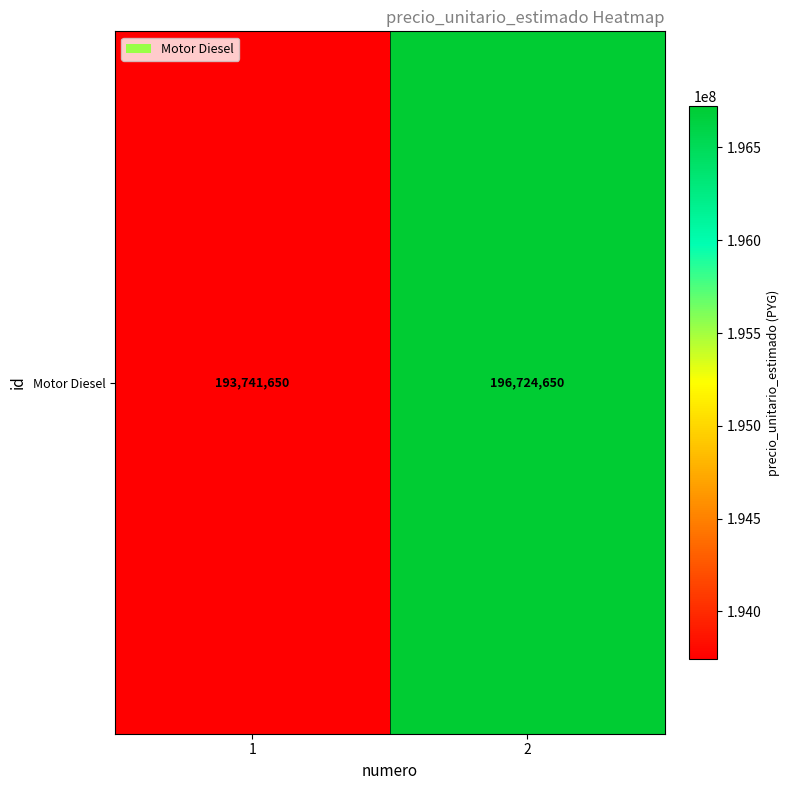

What is the maximum value shown in the chart?

196724650